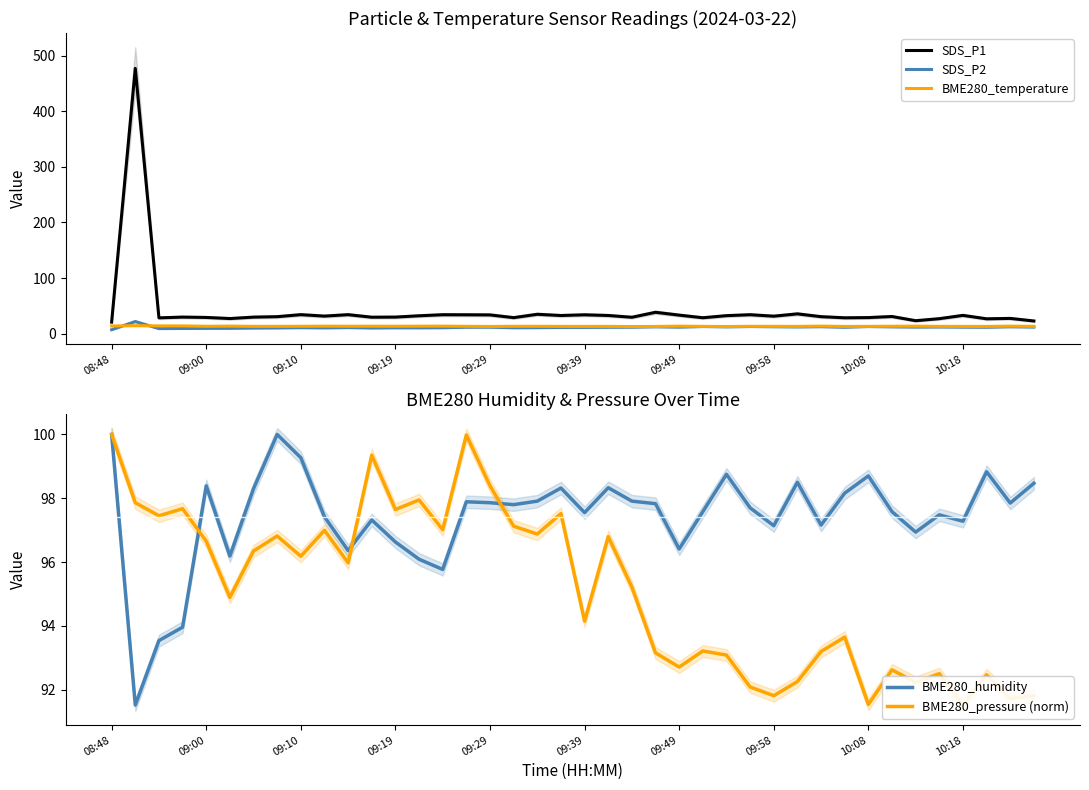

What is the maximum value for SDS_P2?

21.7